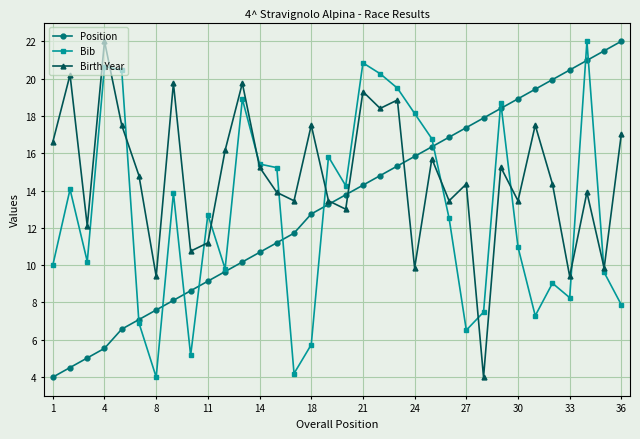

What is the value of the Bib point at the 25th from the left?

6.5